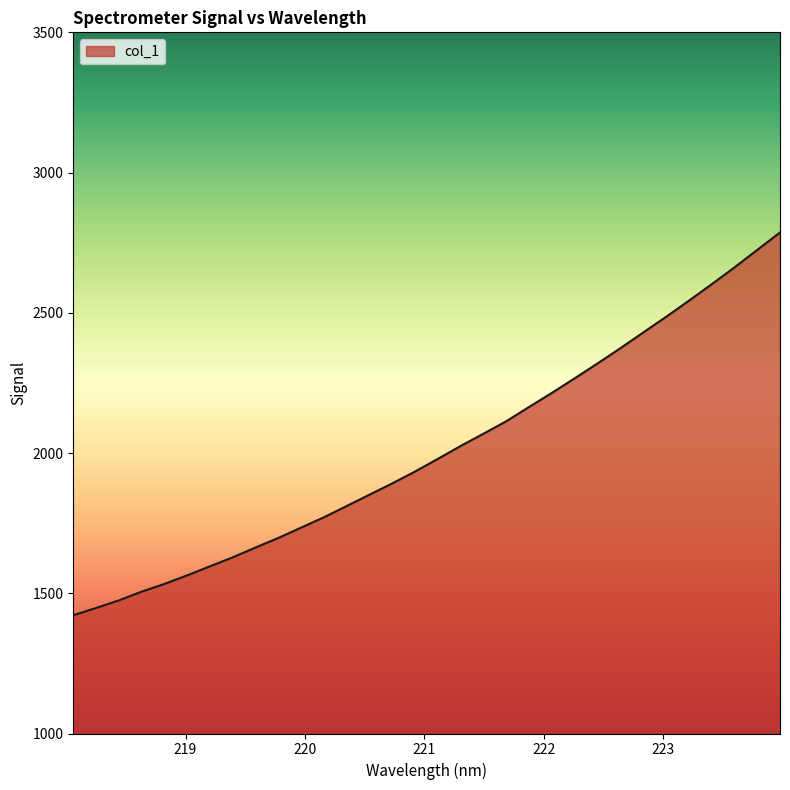

What is the minimum value shown in the chart?

1421.5